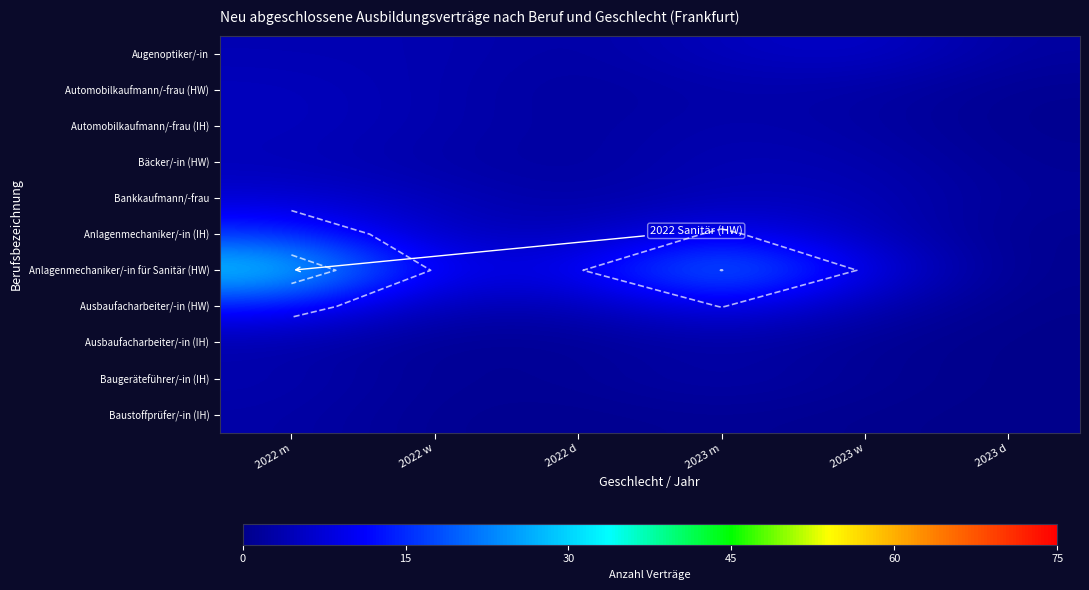

What is the difference between the second highest and second lowest values in the Automobilkaufmann/-frau (HW) series?

1.8